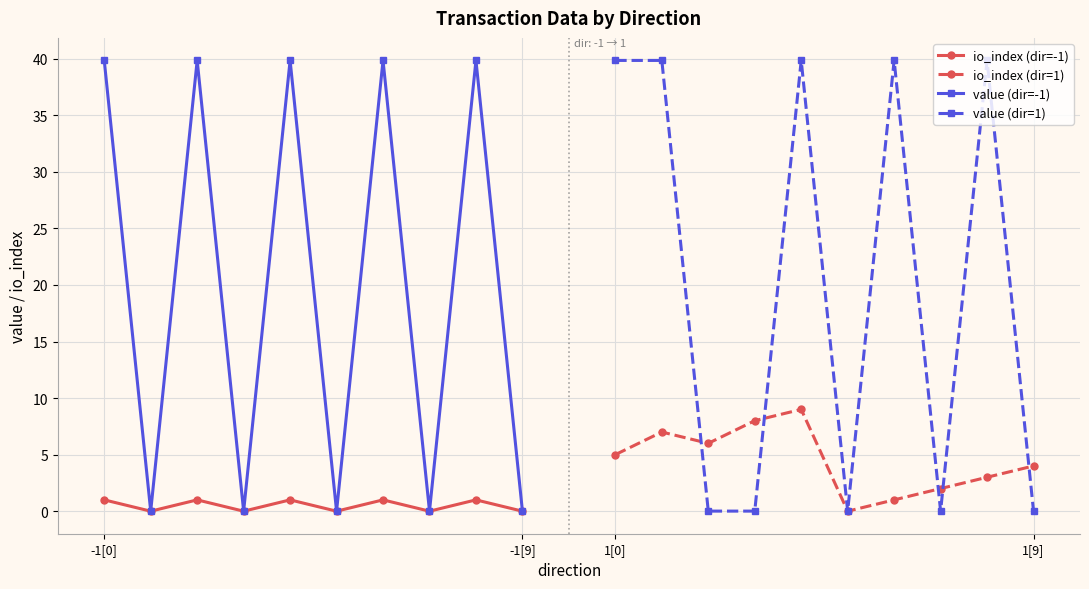

True or false: value (dir=-1) has more than 1 interior local peaks.

True